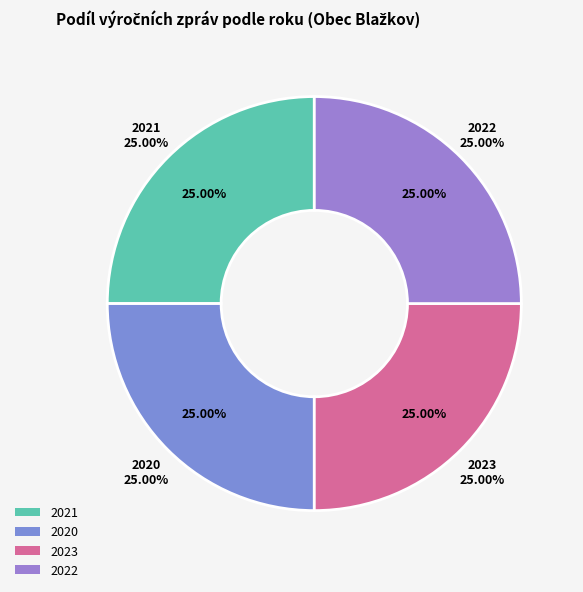

Count the number of slices in the pie.

4